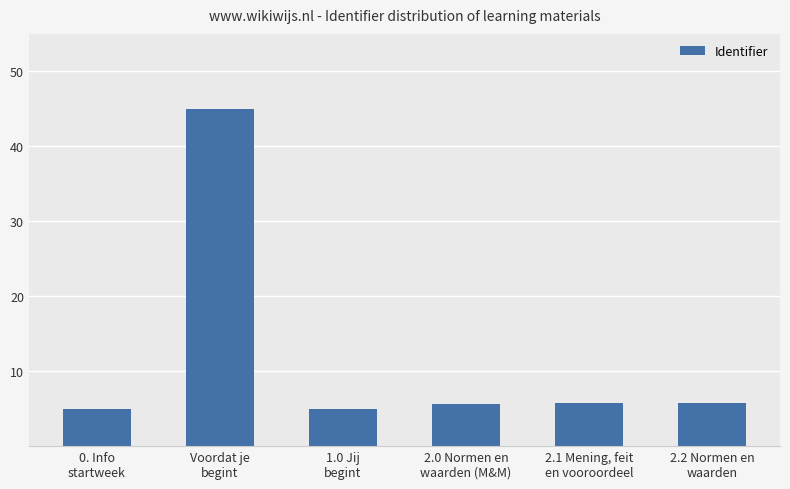

True or false: the data shows 8.0 at 2.2 Normen en
waarden.

False